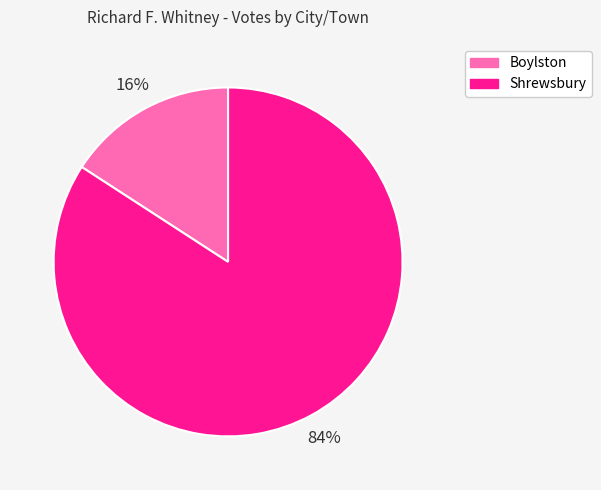

What is the majority slice?

Shrewsbury